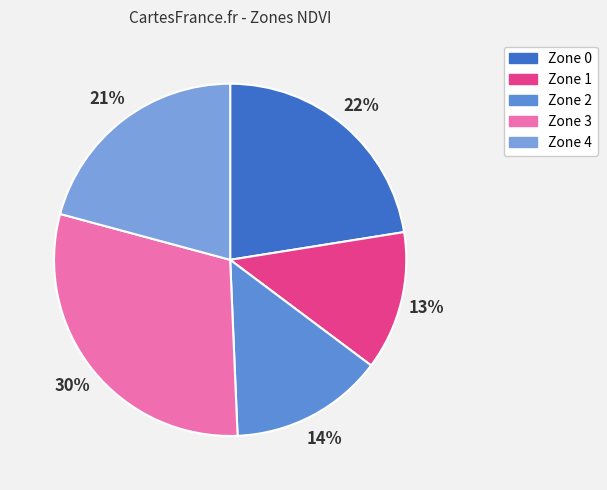

To the nearest percent, what is the combined percentage of Zone 0 and Zone 4?

43%